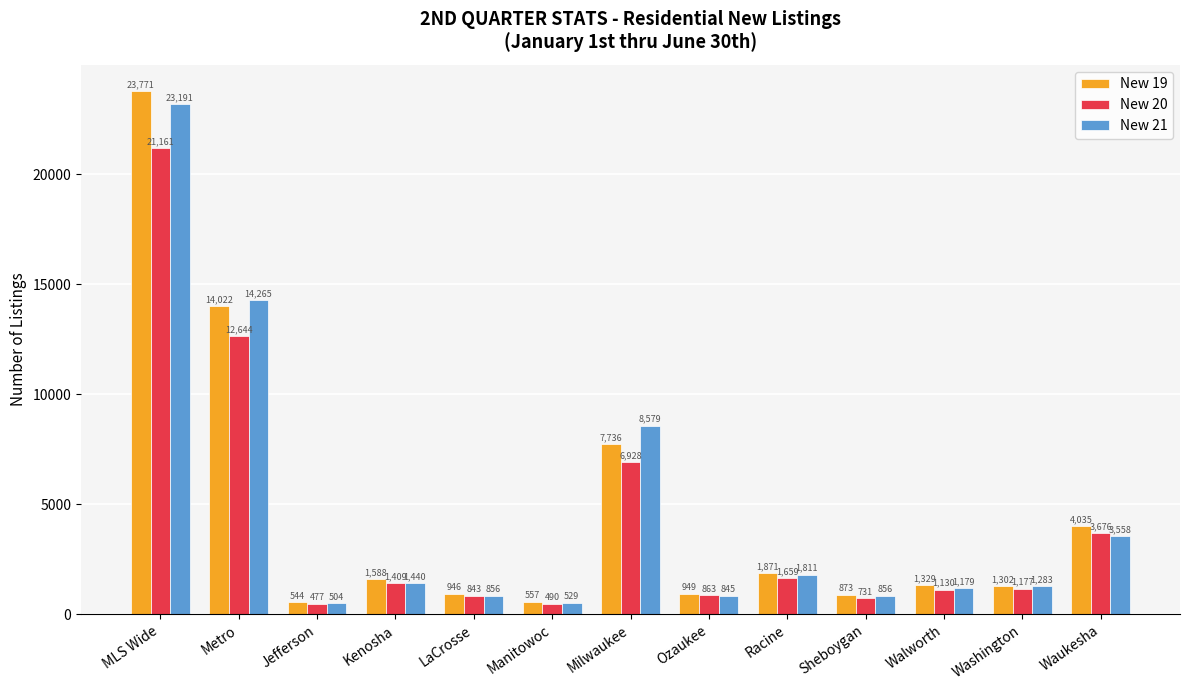

Are the bars grouped side by side (vs. stacked)?

Yes